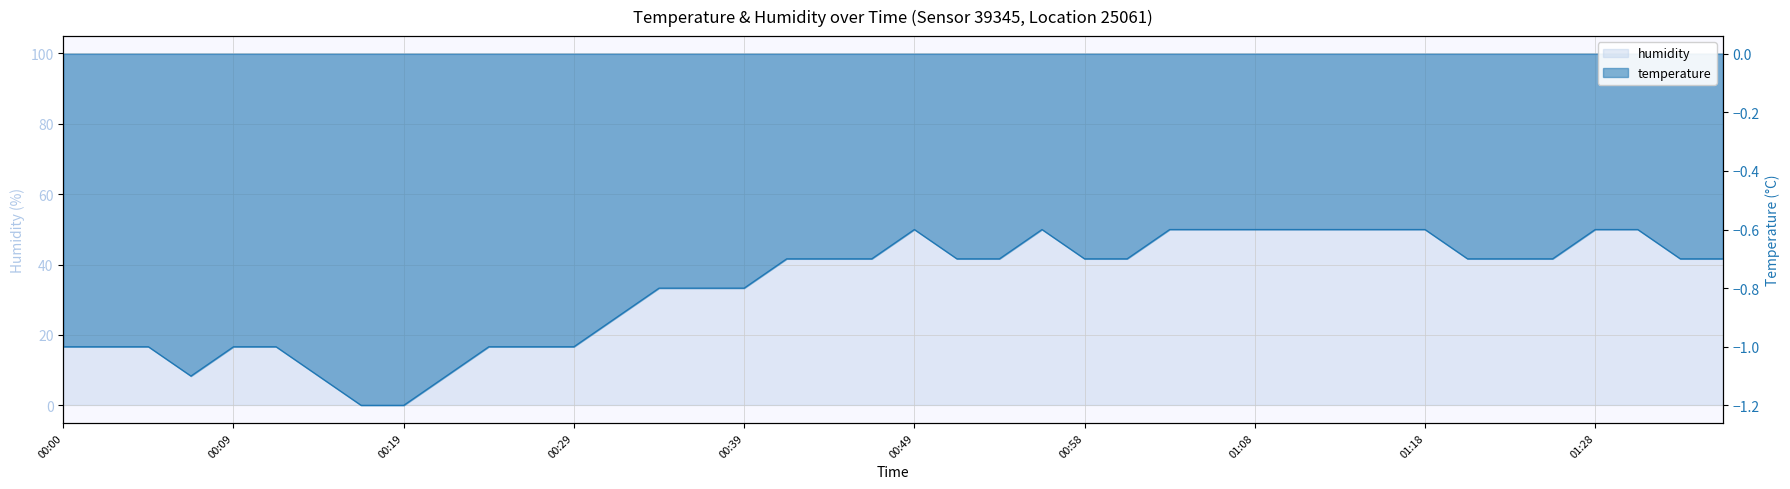

List the labels in order of value, smallest first.

00:17, 00:19, 00:07, 00:14, 00:22, 00:00, 00:02, 00:05, 00:09, 00:12, 00:24, 00:27, 00:29, 00:32, 00:34, 00:36, 00:39, 00:41, 00:44, 00:46, 00:51, 00:53, 00:58, 01:01, 01:20, 01:23, 01:25, 01:32, 01:35, 00:49, 00:56, 01:03, 01:06, 01:08, 01:10, 01:13, 01:15, 01:18, 01:28, 01:30